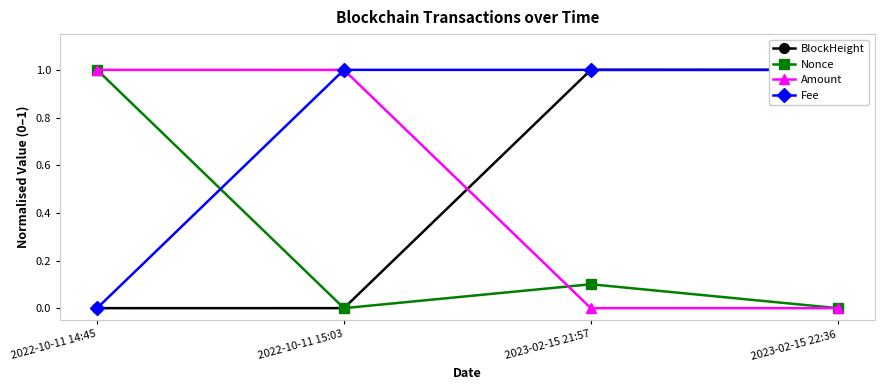

Which series changed the most between 2022-10-11 14:45 and 2023-02-15 21:57?

Fee